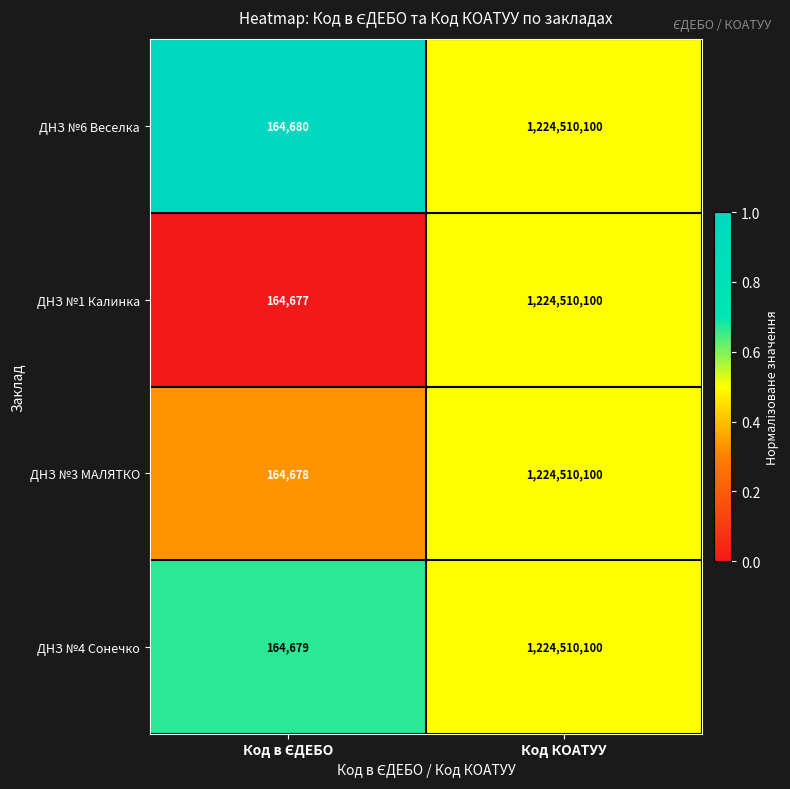

How many data points does each series have?

2